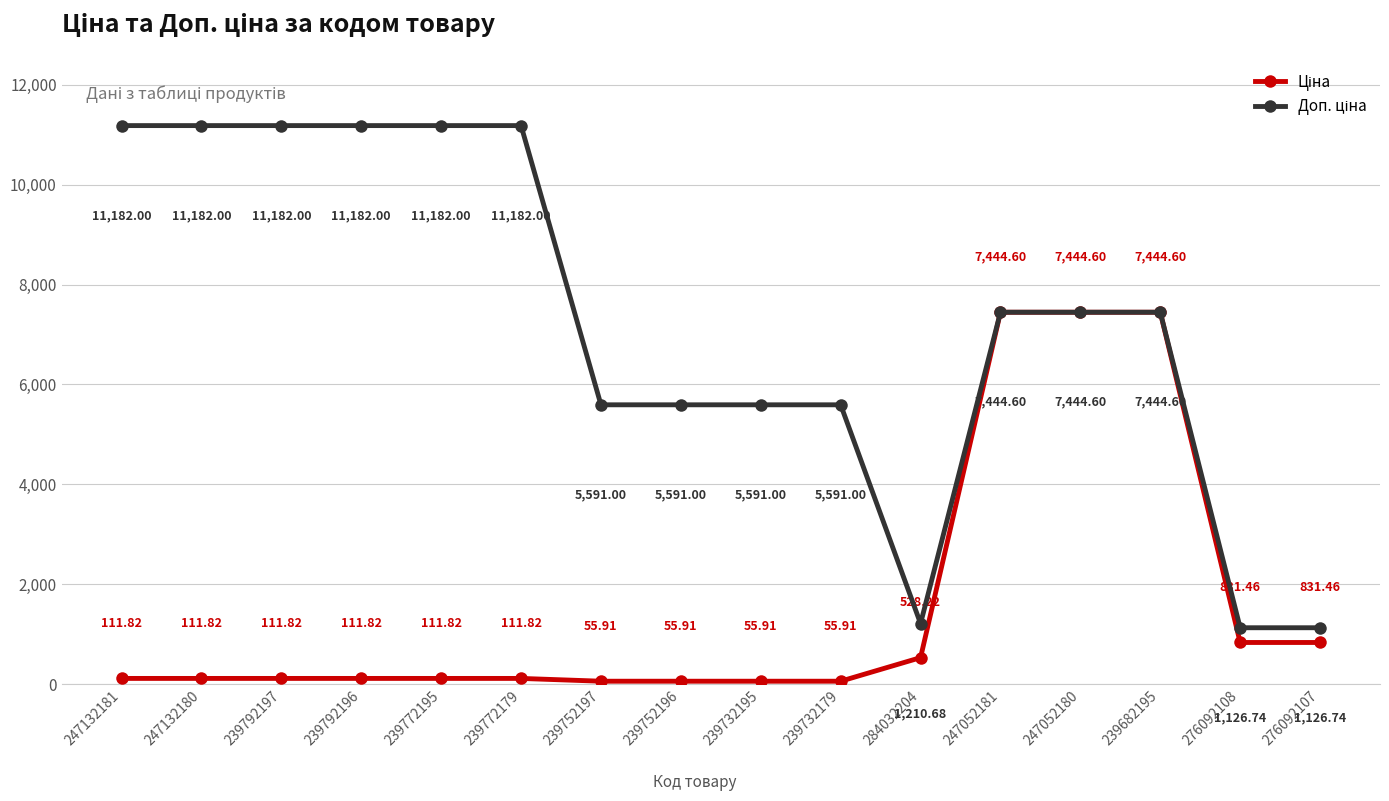

At how many categories does at least one series exceed 5083?

13